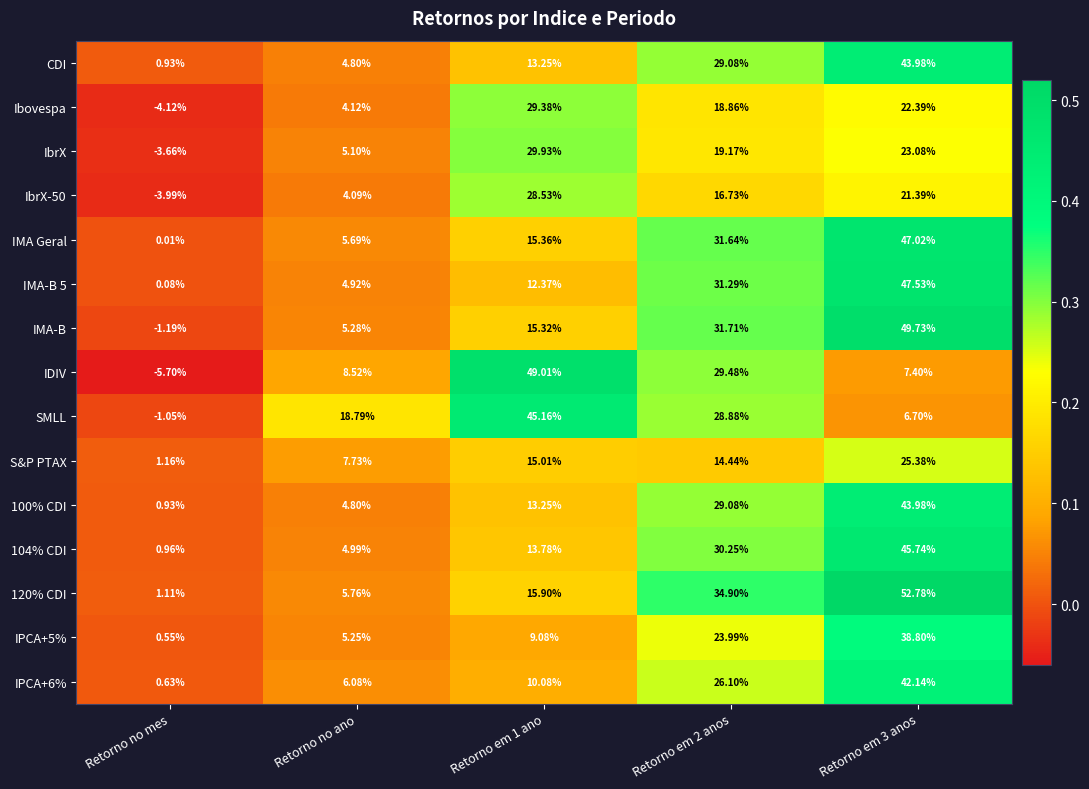

At which label does IDIV first exceed 8?

Retorno no ano